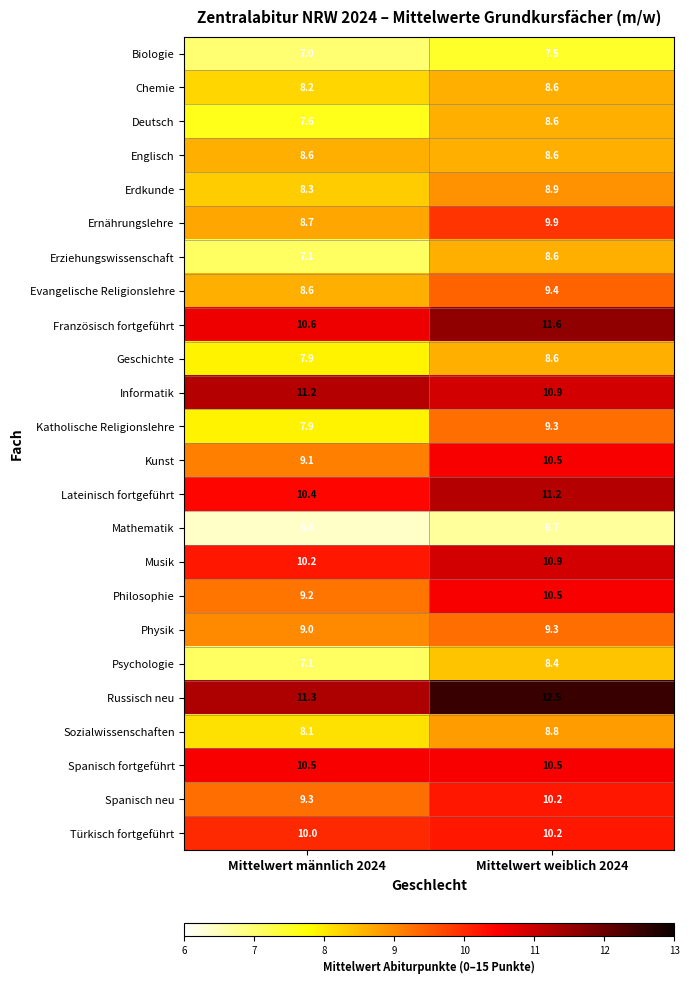

At which category is the sum across all series the highest?

Mittelwert weiblich 2024